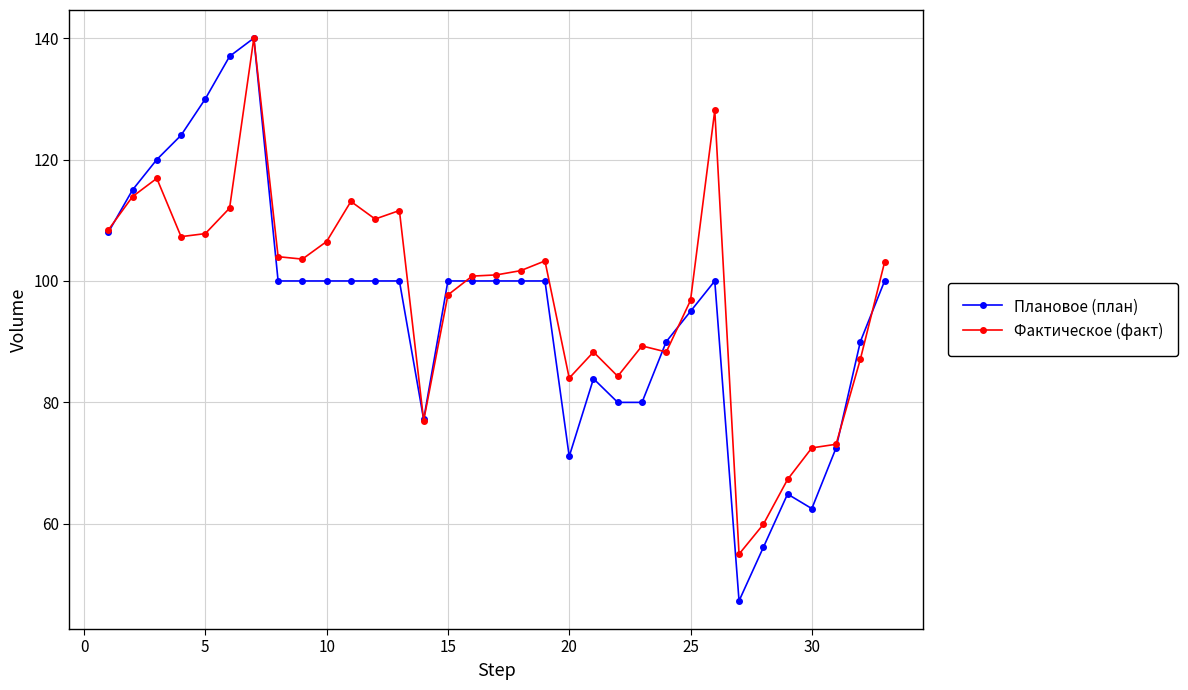

True or false: Плановое (план) has more than 0 points higher than both neighbors.

True